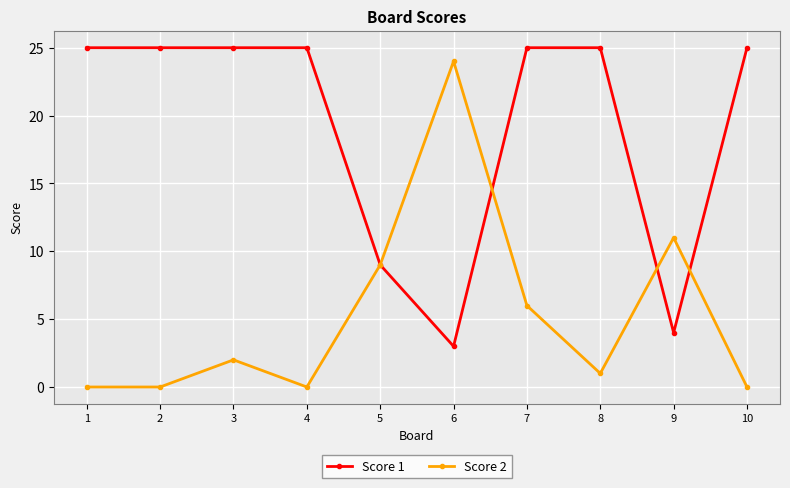

After their last crossing, which series has the higher values: Score 2 or Score 1?

Score 1